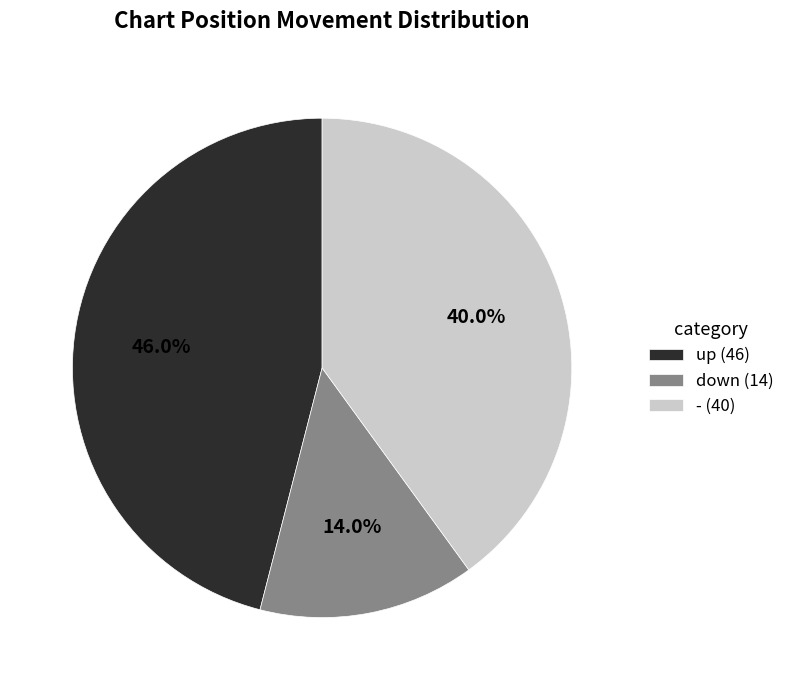

Does down account for over 50% of the chart?

No